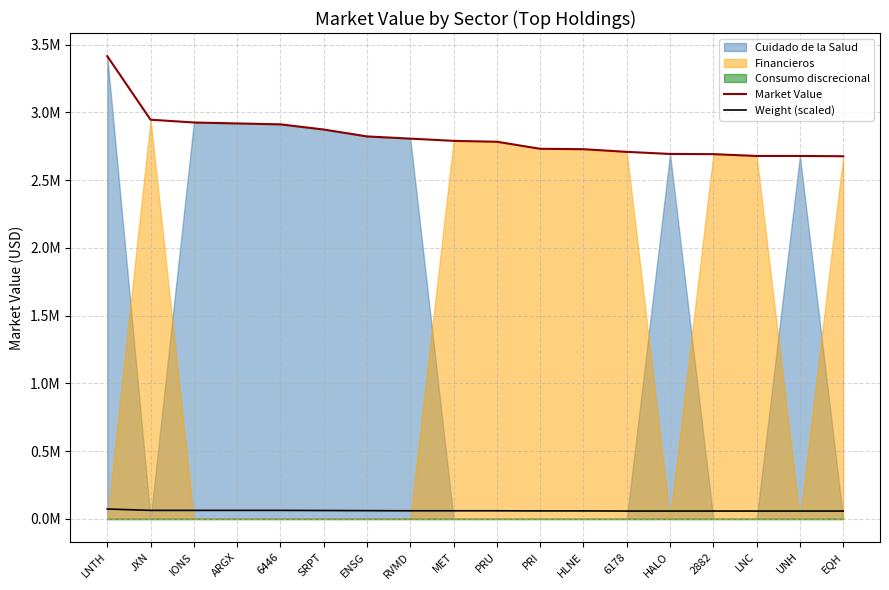

Is it true that Weight (scaled) equals 84741.5 at 2882?

False